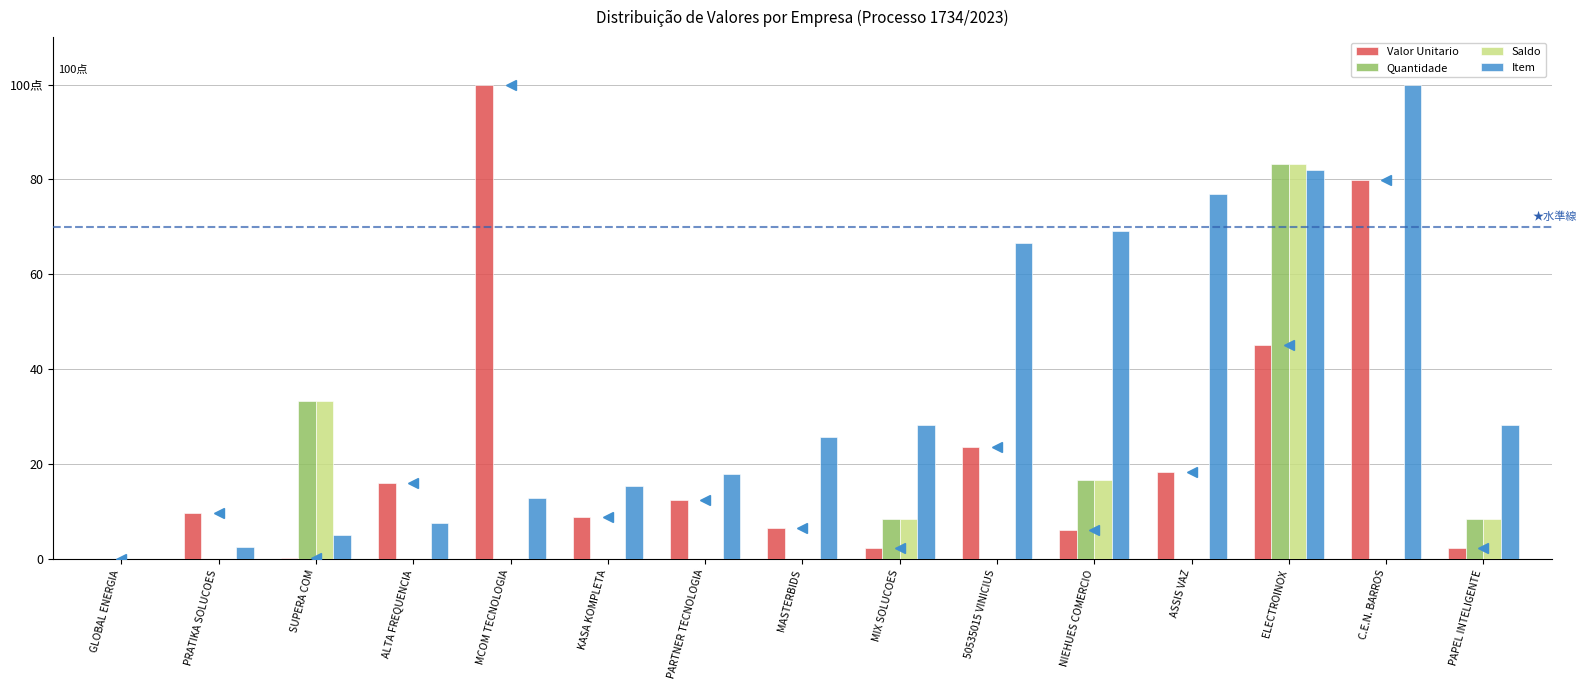

Are the bars horizontal?

No